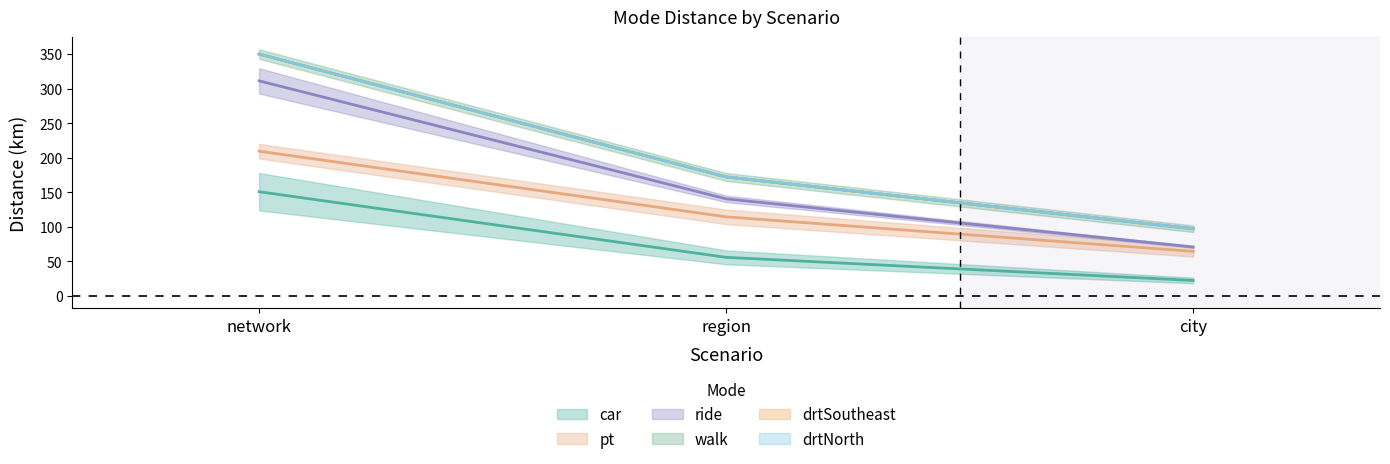

Where is walk nearest to the value 136?

region